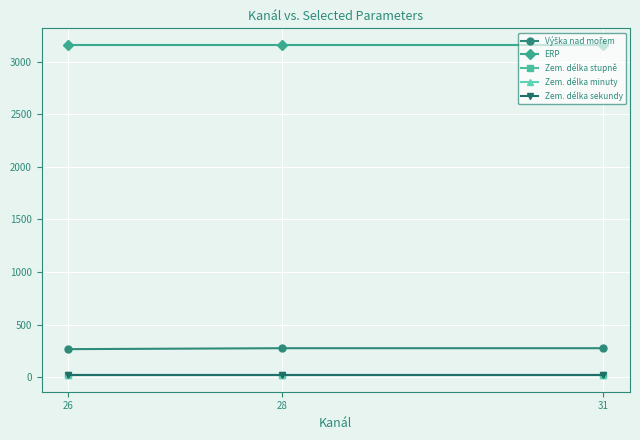

Is this an area chart (filled region under the line)?

No